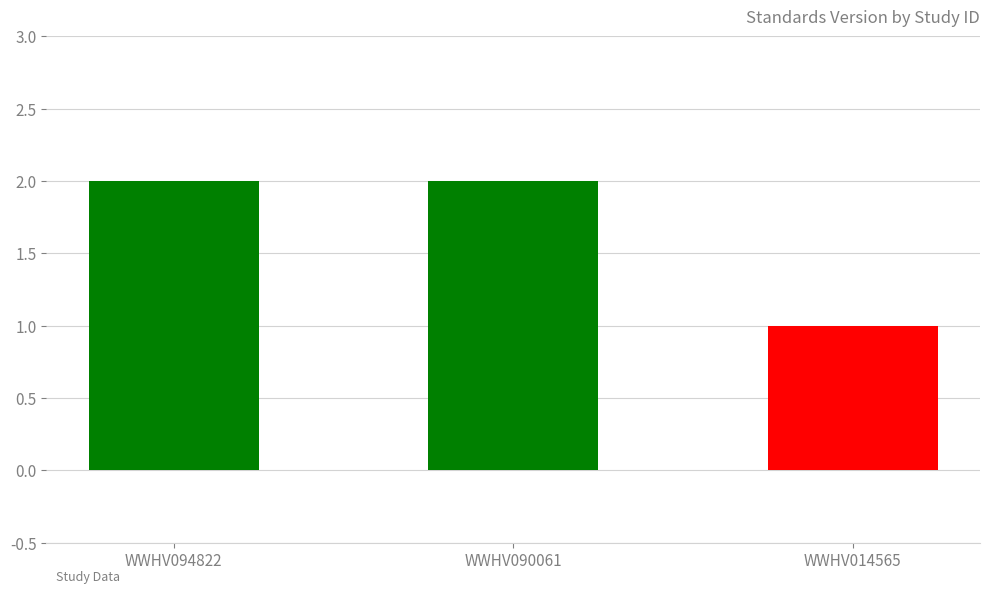

Which category has the lowest value across all series?

WWHV014565